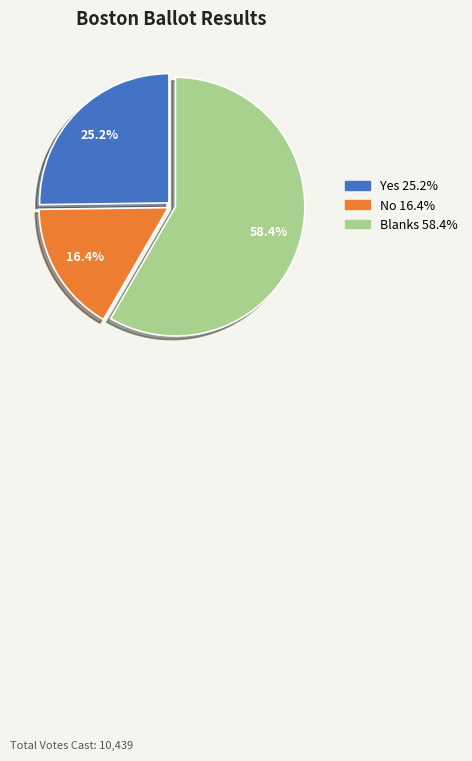

Rank the categories by value from lowest to highest.

No, Yes, Blanks